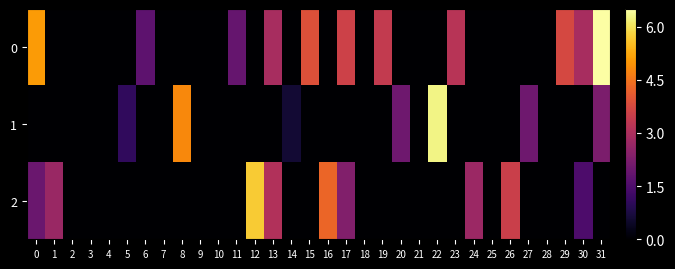

Reading left to right, list all the values displayed in this chart.

0: 0=5.1	1=0.0	2=0.0	3=0.0	4=0.0	5=0.0	6=1.7	7=0.0	8=0.0	9=0.0	10=0.0	11=1.9	12=0.0	13=2.9	14=0.0	15=3.9	16=0.0	17=3.6	18=0.0	19=3.4	20=0.0	21=0.0	22=0.0	23=3.2	24=0.0	25=0.0	26=0.0	27=0.0	28=0.0	29=3.7	30=2.9	31=6.5
1: 0=0.0	1=0.0	2=0.0	3=0.0	4=0.0	5=1.0	6=0.0	7=0.0	8=4.8	9=0.0	10=0.0	11=0.0	12=0.0	13=0.0	14=0.6	15=0.0	16=0.0	17=0.0	18=0.0	19=0.0	20=2.0	21=0.0	22=6.3	23=0.0	24=0.0	25=0.0	26=0.0	27=2.0	28=0.0	29=0.0	30=0.0	31=2.2
2: 0=2.0	1=2.7	2=0.0	3=0.0	4=0.0	5=0.0	6=0.0	7=0.0	8=0.0	9=0.0	10=0.0	11=0.0	12=5.7	13=3.1	14=0.0	15=0.0	16=4.3	17=2.3	18=0.0	19=0.0	20=0.0	21=0.0	22=0.0	23=0.0	24=2.7	25=0.0	26=3.5	27=0.0	28=0.0	29=0.0	30=1.5	31=0.0